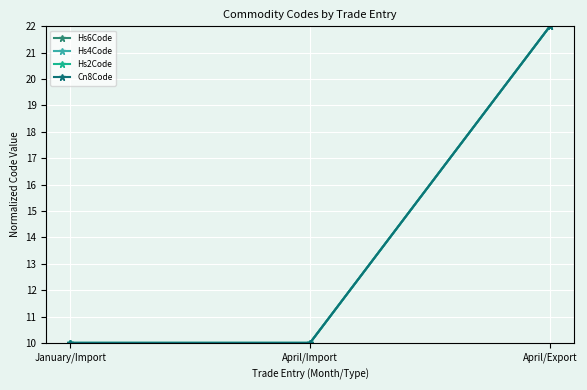

Does the chart display data point markers on the line(s)?

Yes